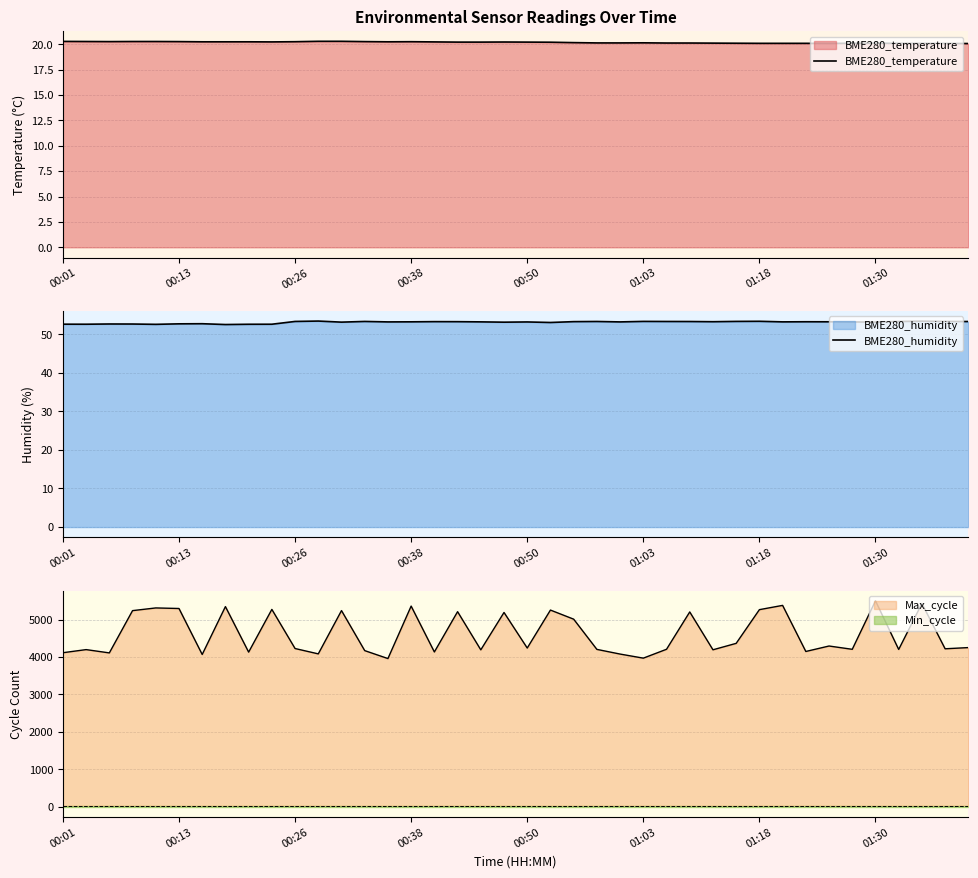

At which category does BME280_humidity reach its first local peak?

00:26